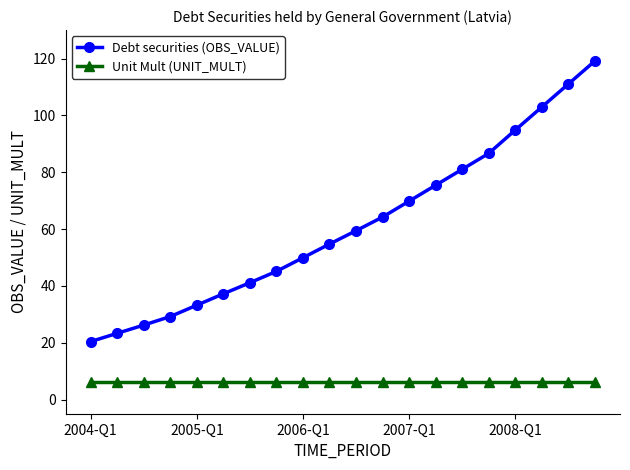

What is the value of the Unit Mult (UNIT_MULT) point at the 10th from the left?

6.0